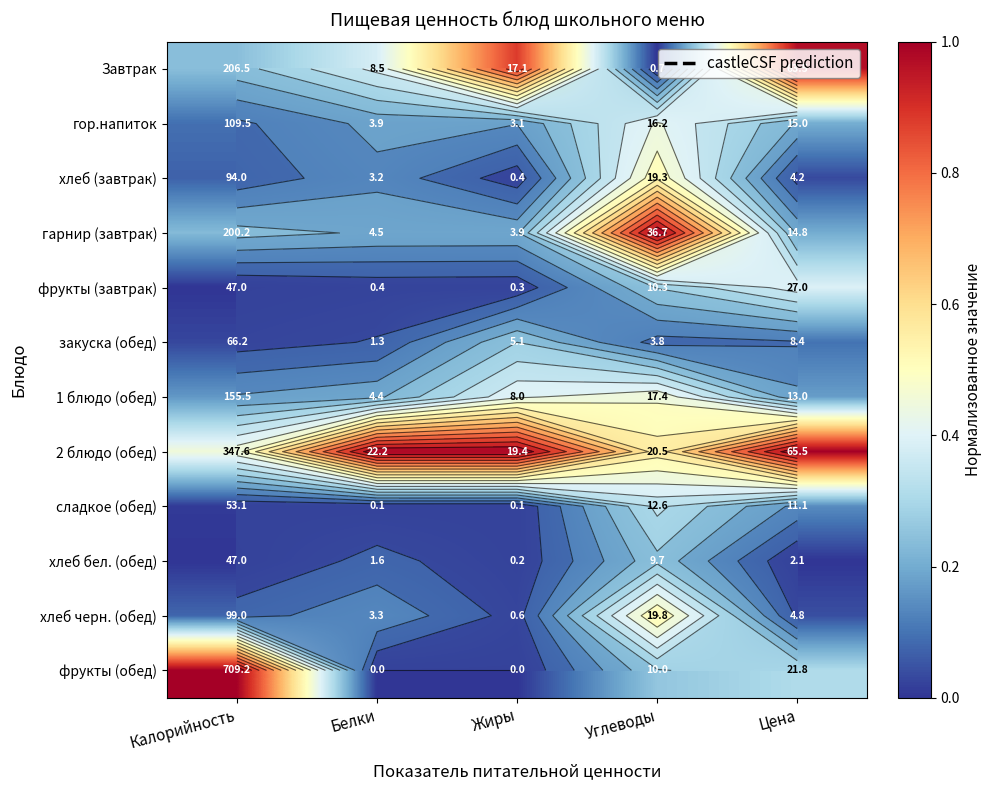

Which series has the largest range (max minus min)?

фрукты (обед)